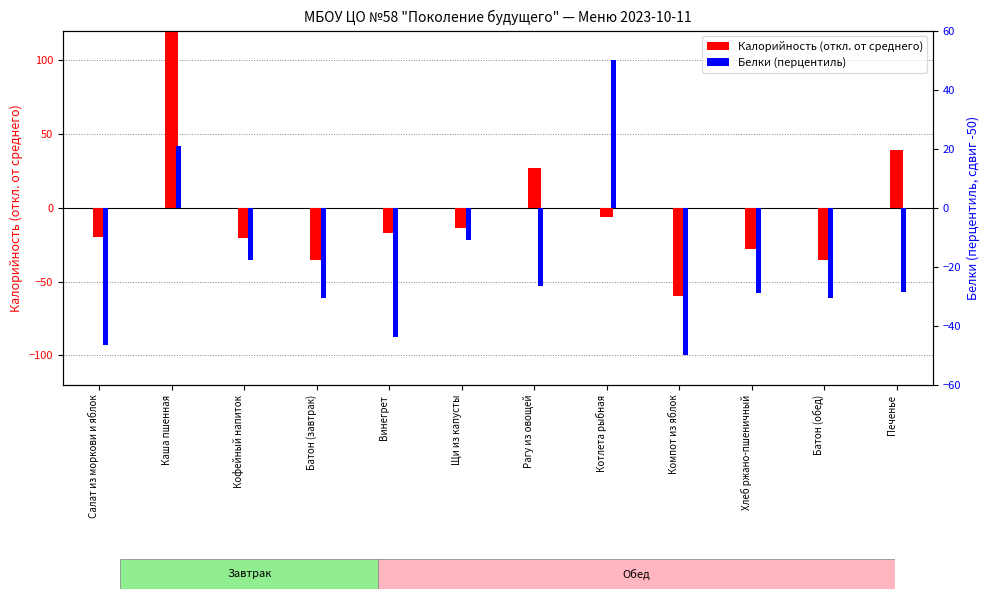

Rank the categories by Калорийность (центр.) value from lowest to highest.

Компот из яблок, Батон (завтрак), Батон (обед), Хлеб ржано-пшеничный, Кофейный напиток, Салат из моркови и яблок, Винегрет, Щи из капусты, Котлета рыбная, Рагу из овощей, Печенье, Каша пшенная